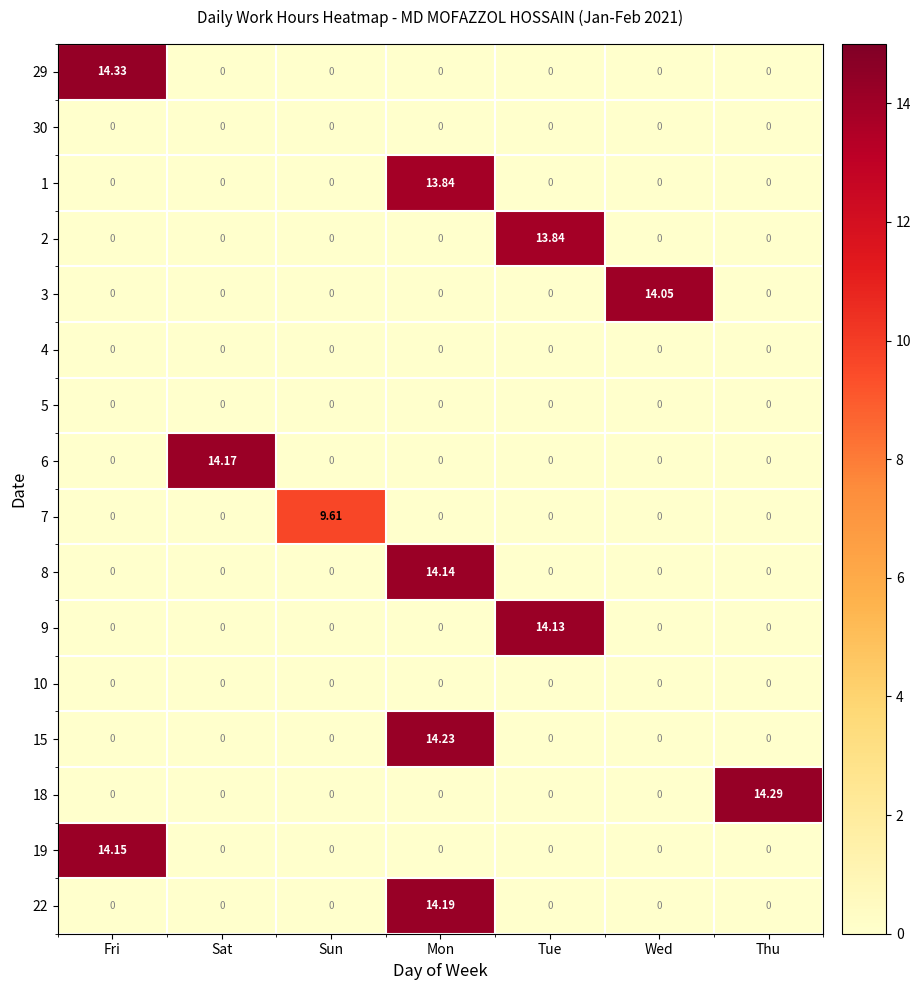

At which category is the sum across all series the highest?

Mon